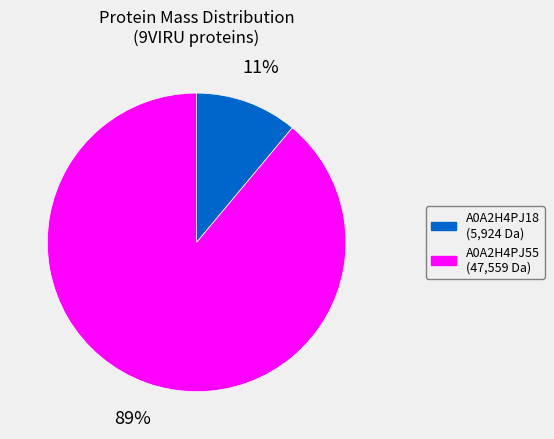

Is there a majority slice in this chart?

Yes